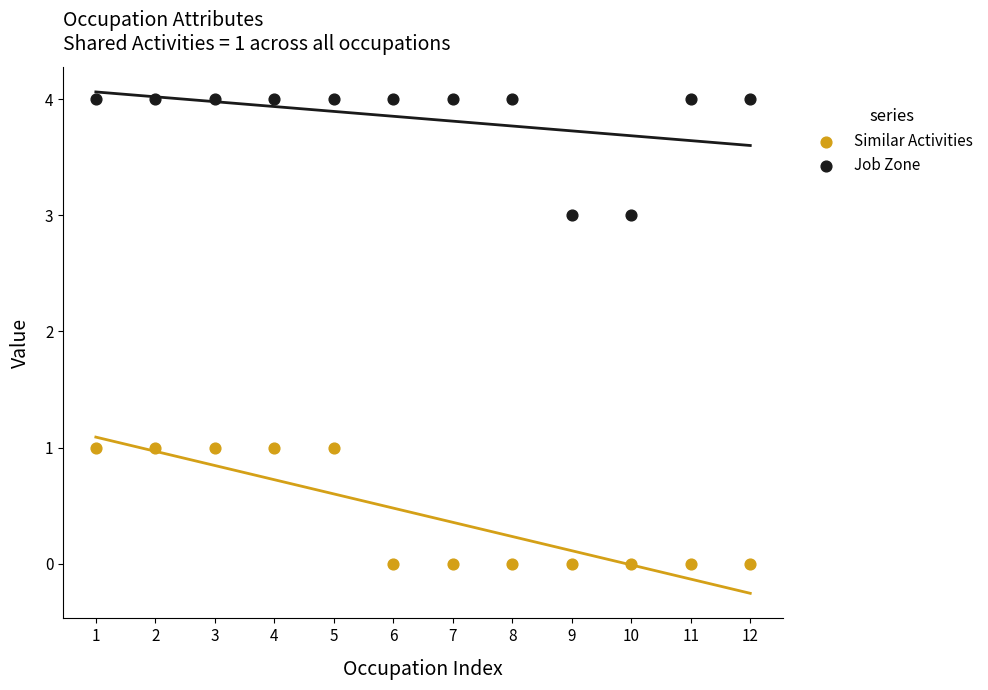

What are all the series names shown in the legend?

Similar Activities, Job Zone